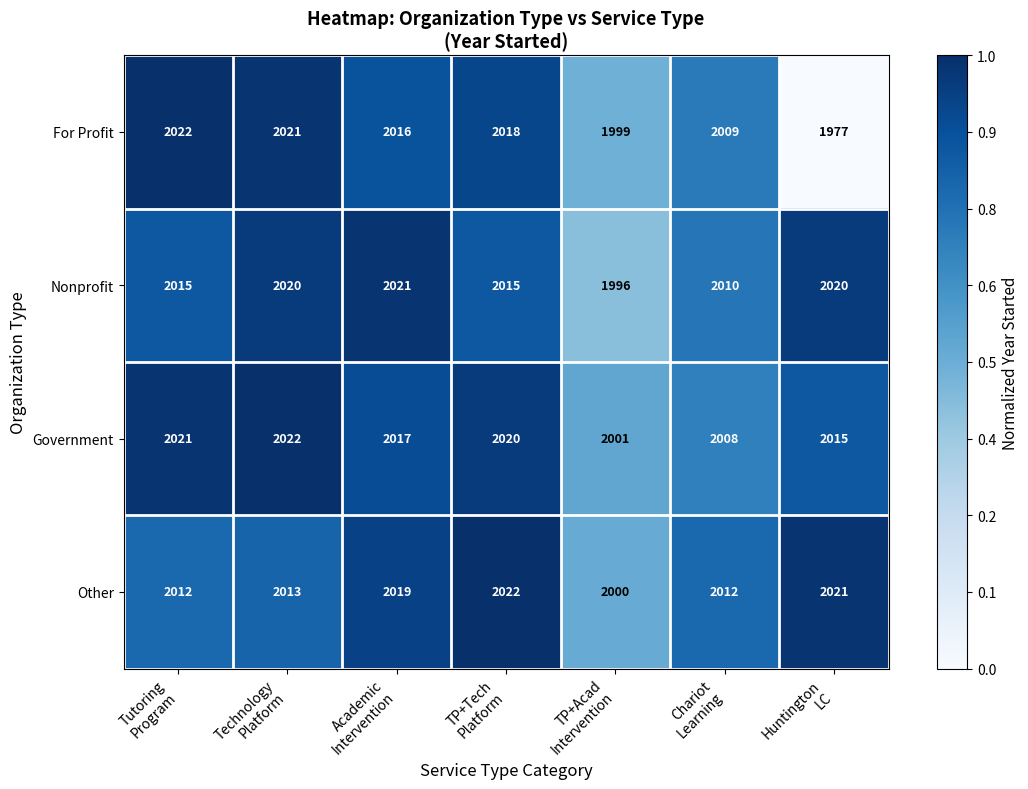

At which category is the sum across all series the highest?

Technology
Platform